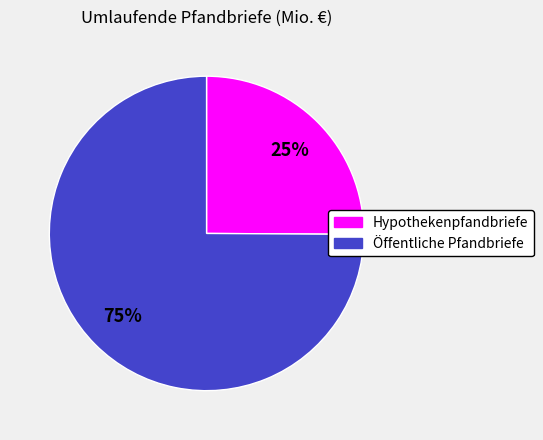

How many segments does this pie chart have?

2